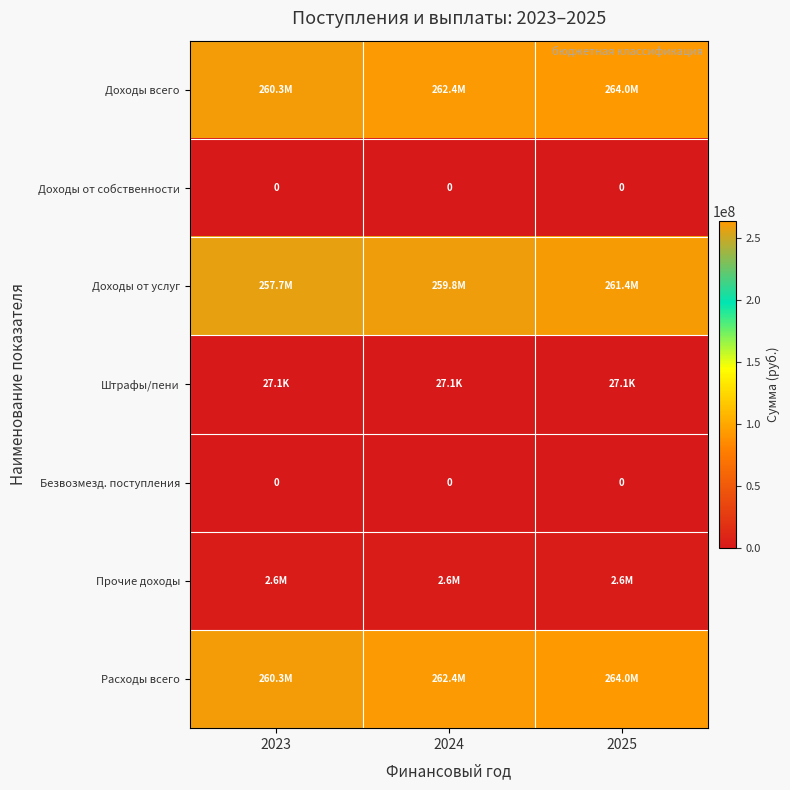

Which series has the largest total across all categories?

Доходы всего